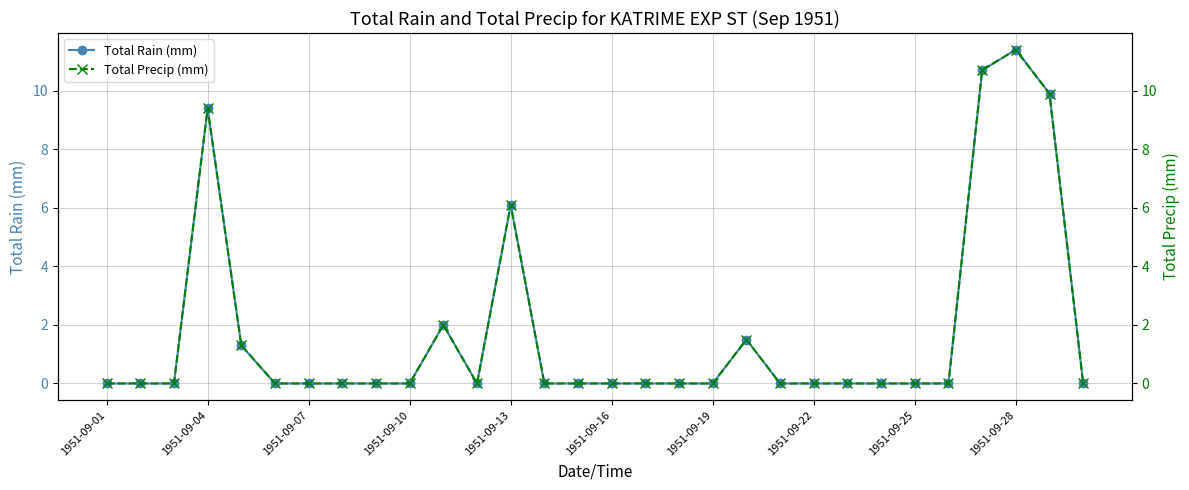

What is the highest value of the Total Rain (mm) series?

11.4